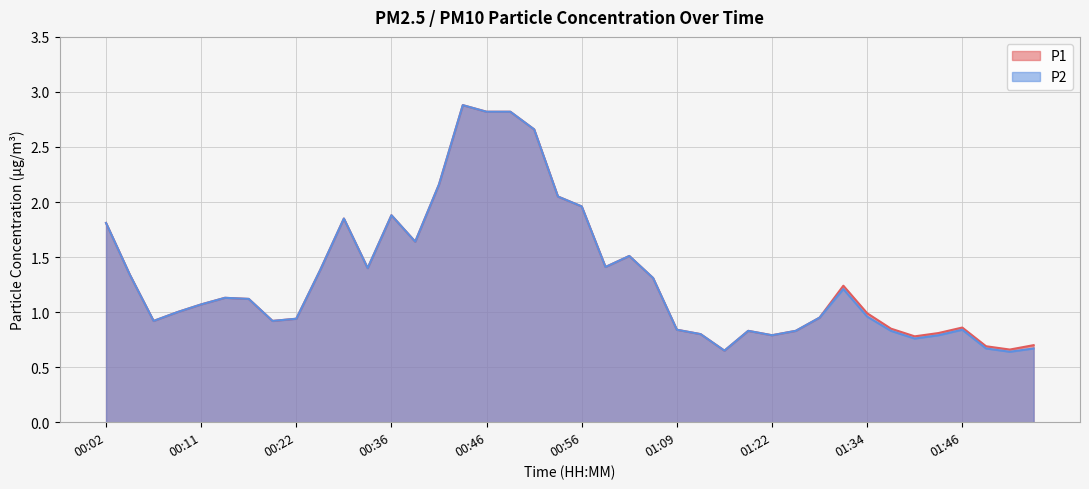

Which category has the highest value across all series?

00:44